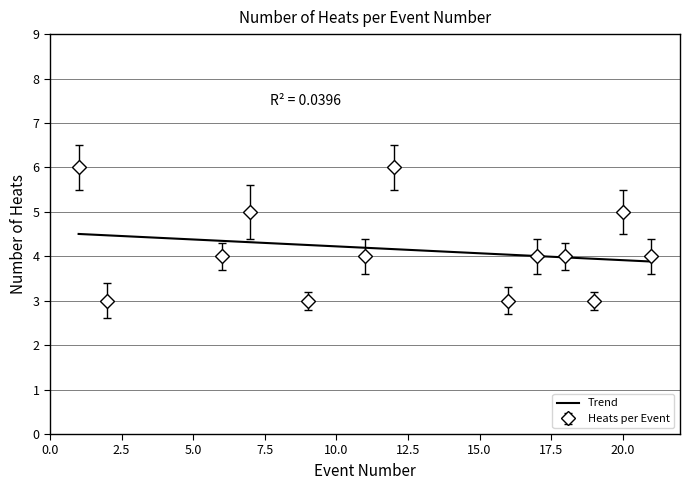

Which series has the widest spread of values?

Heats per Event